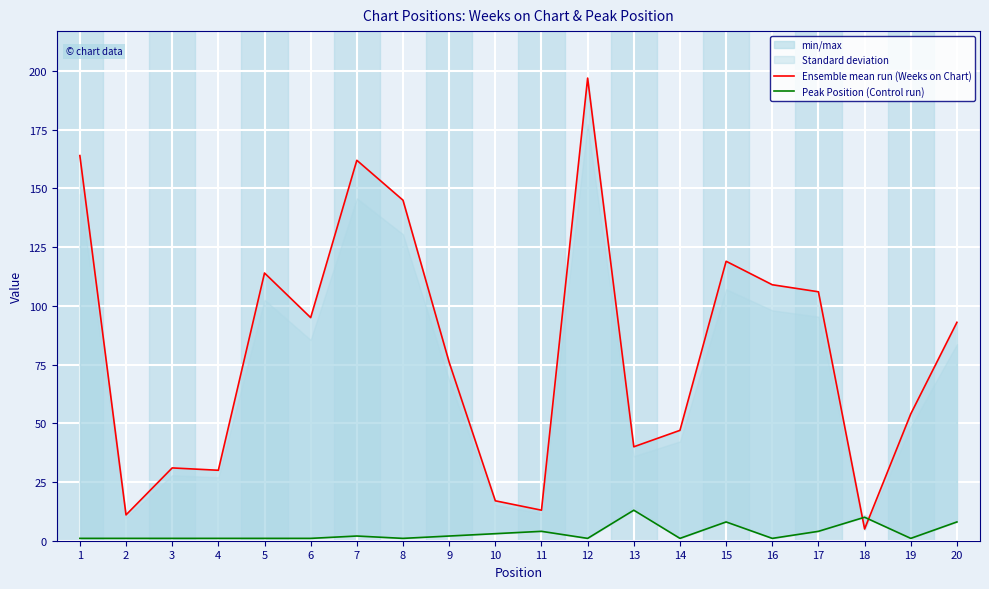

What is the difference between the Ensemble mean run (Weeks on Chart) values at 3 and 5?

83